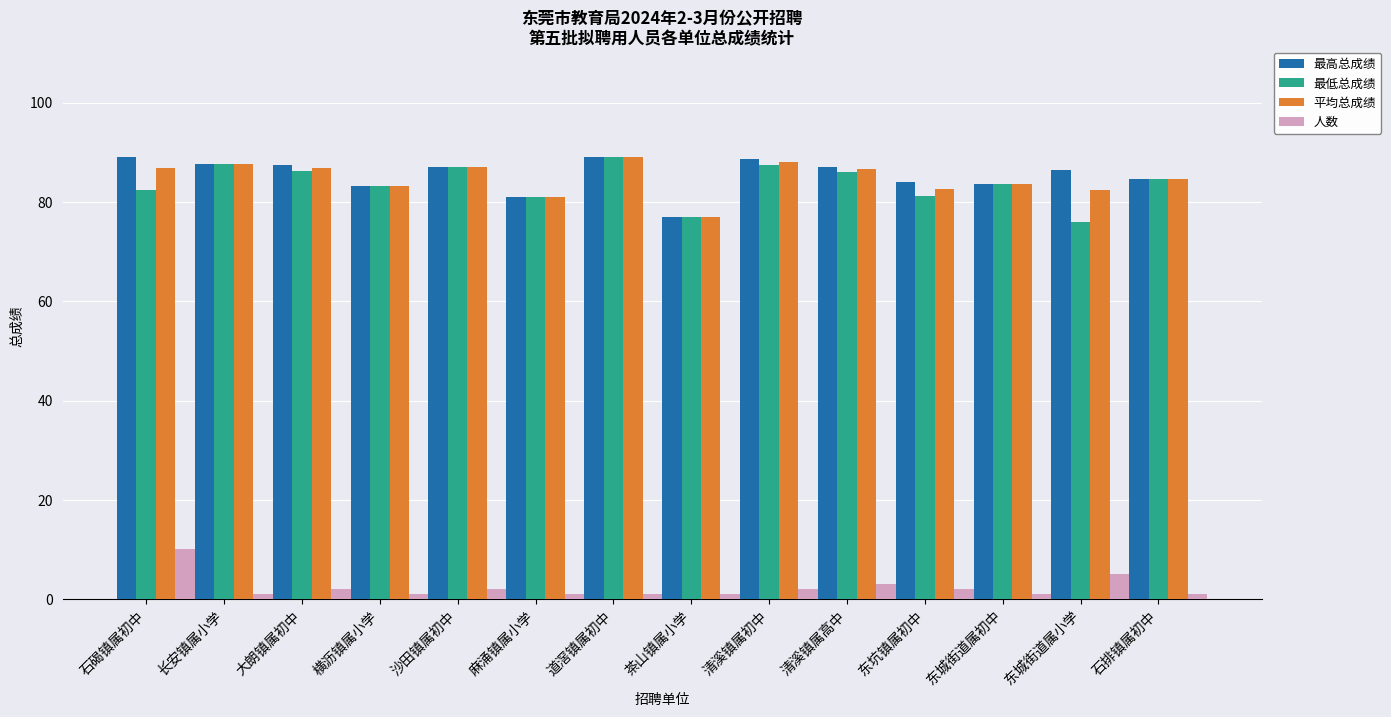

What is the total value across all series at 东城街道属小学?

249.9